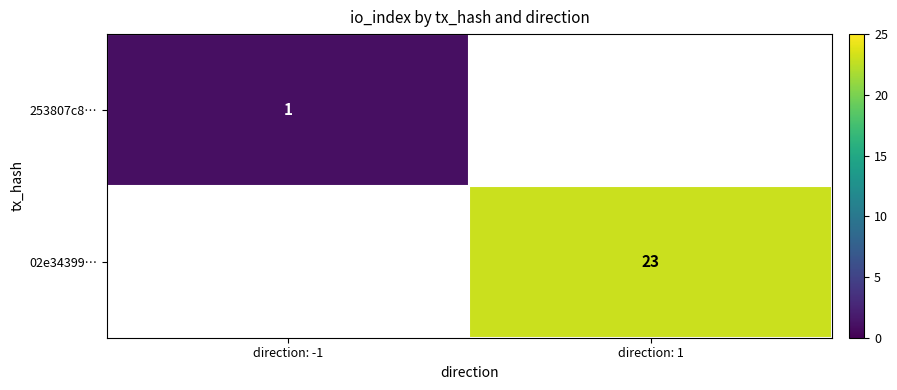

Is the value of 253807c8… at direction: -1 greater than the value of 02e34399… at direction: 1?

No